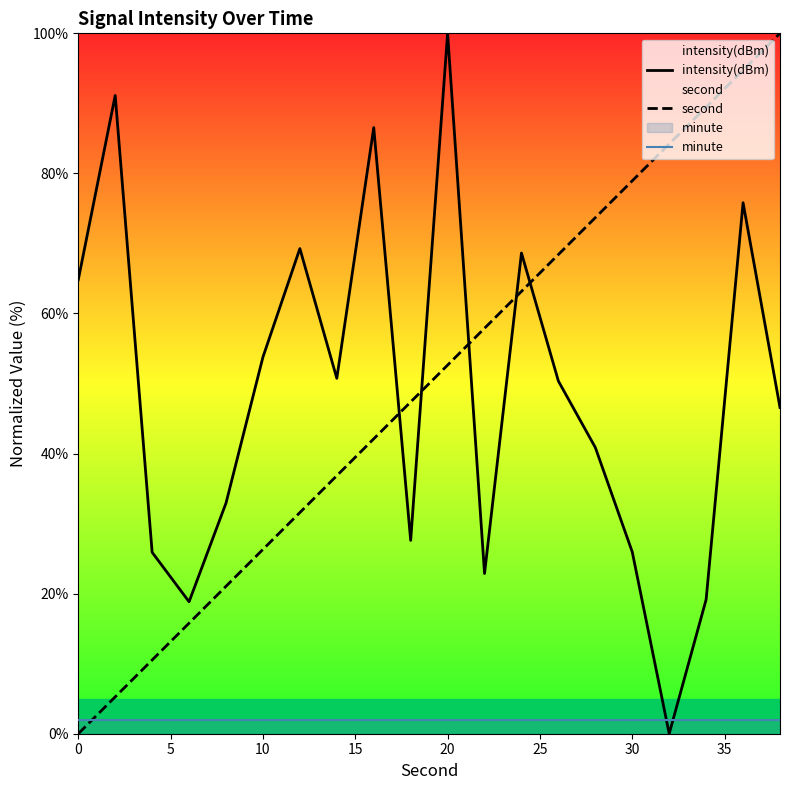

What is the difference between the highest and lowest values at 30?

76.9